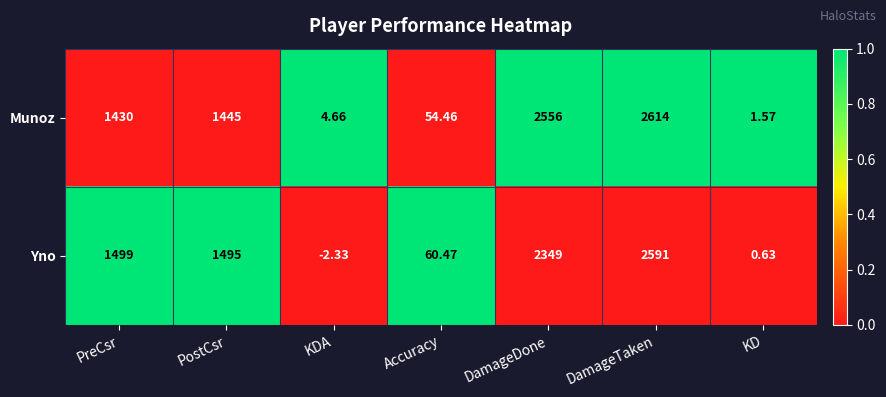

Which series has the largest total across all categories?

Munoz